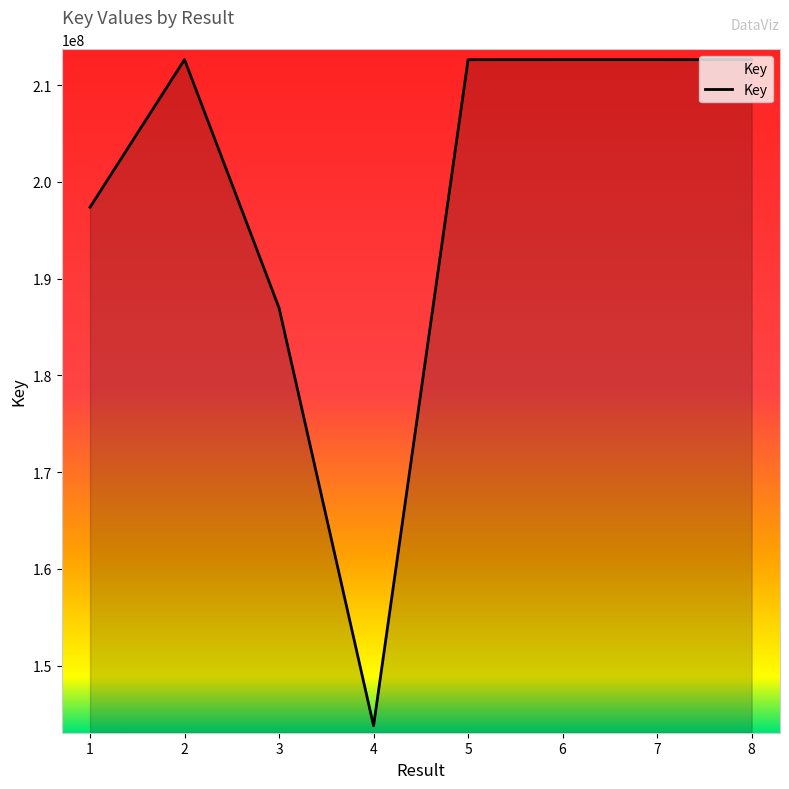

What is the difference between the maximum and minimum values?

68855277